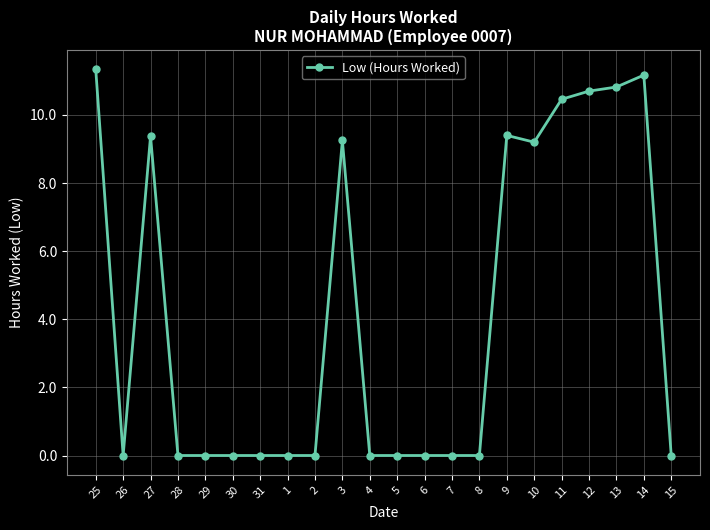

The chart shows a value of 3.7 at 3. True or false?

False